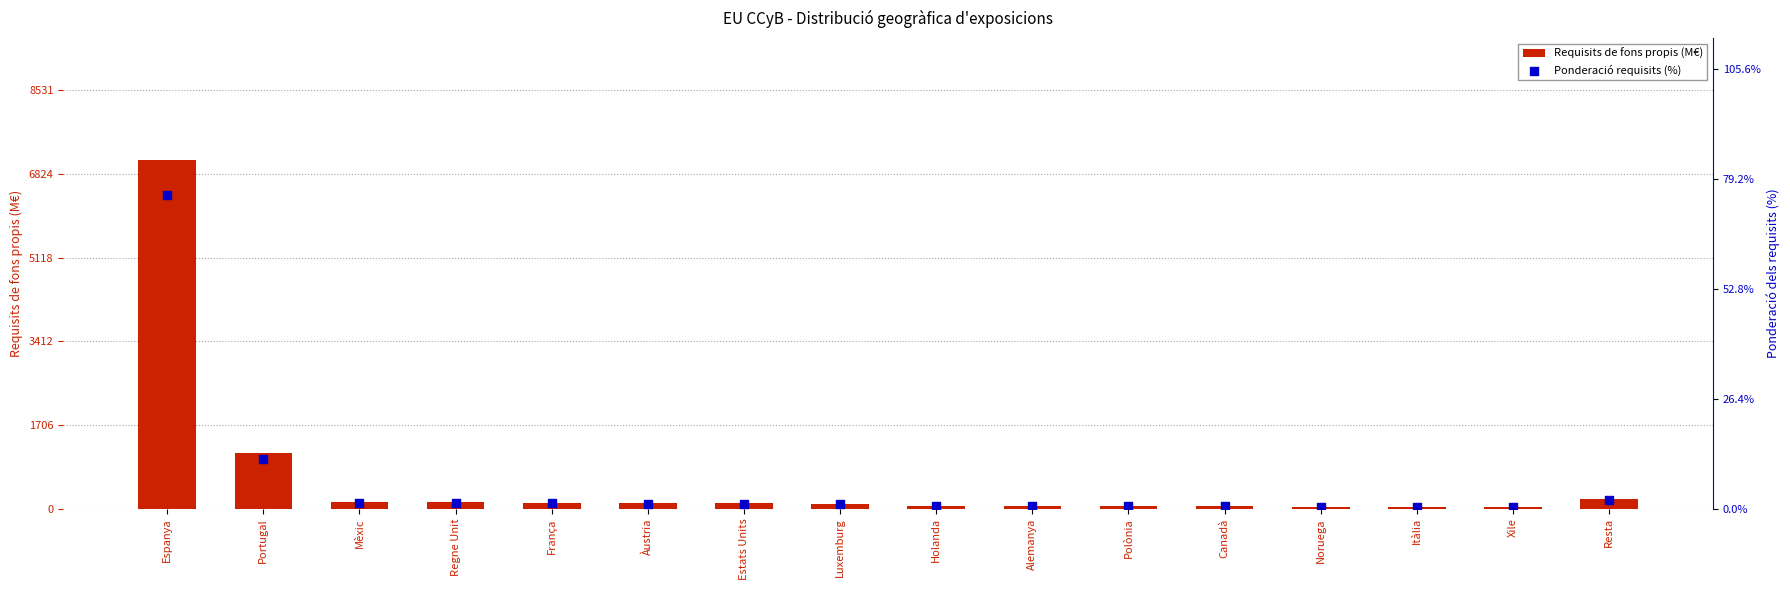

Is the value of Requisits de fons propis (M€) at Portugal greater than the value of Ponderació requisits (%) at Polònia?

Yes